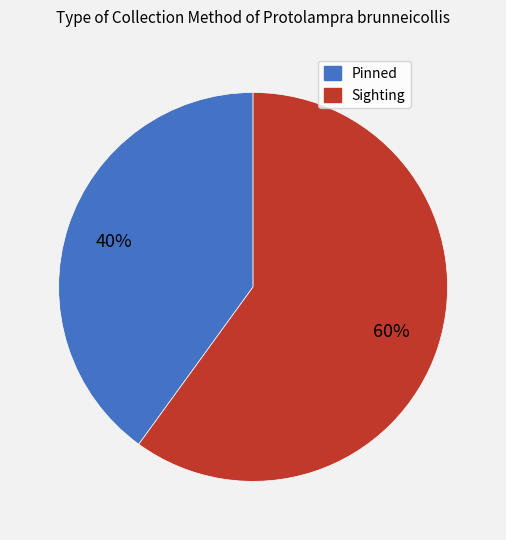

Do Sighting and Pinned together represent more than half of the pie?

Yes